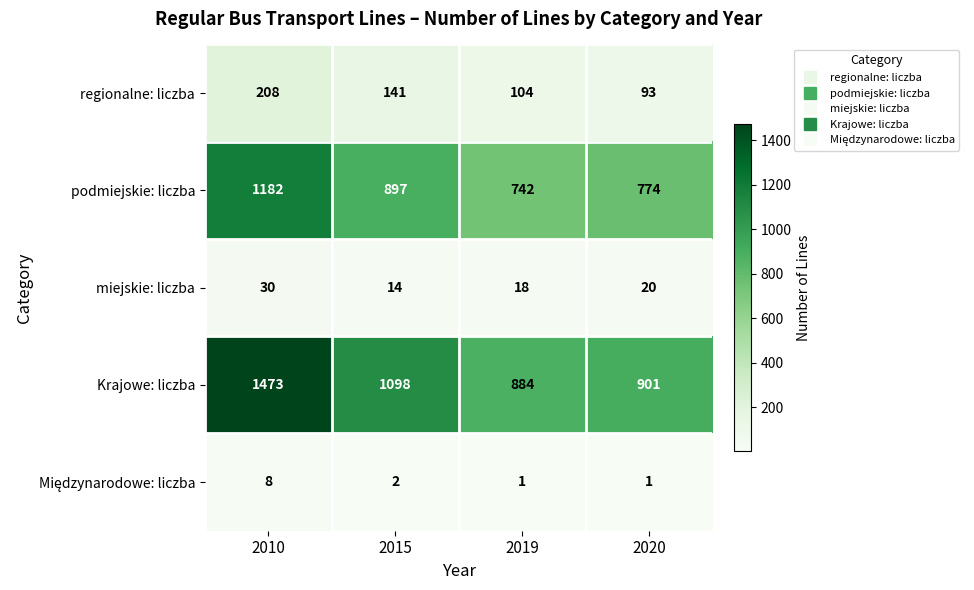

What is the minimum value shown in the chart?

1